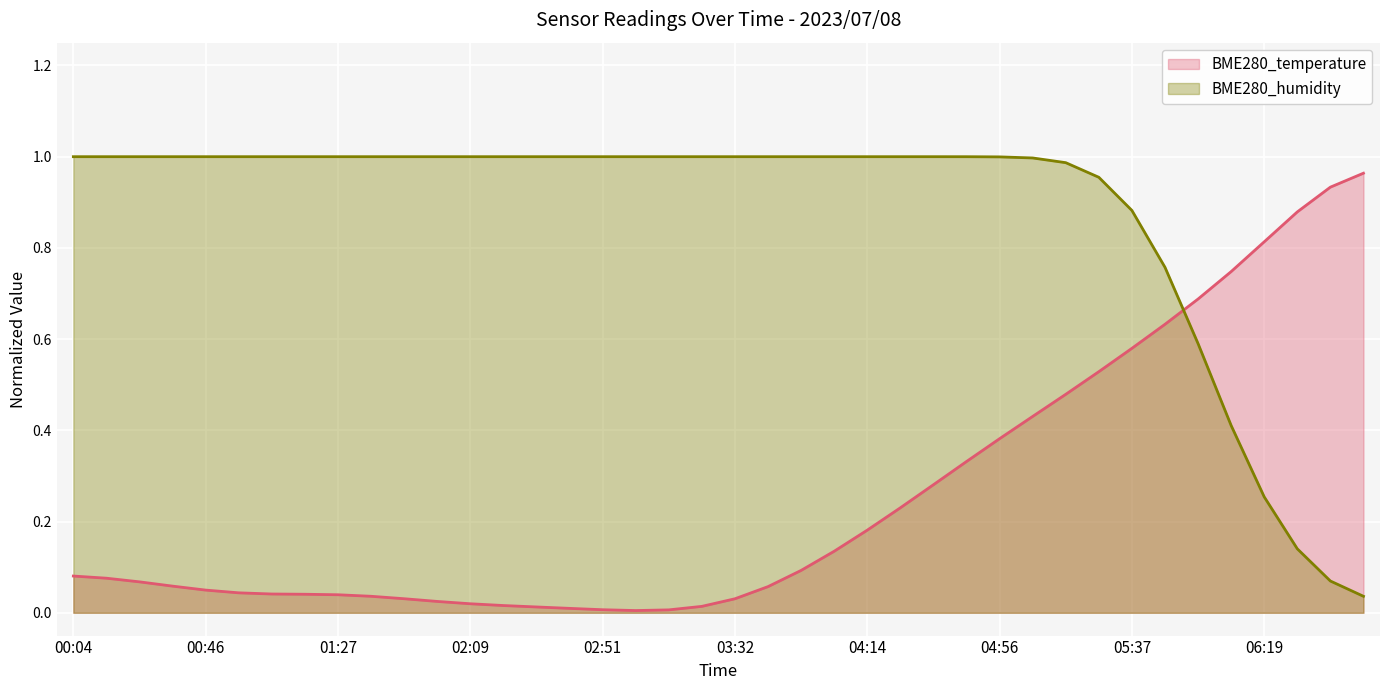

Which category has the highest value in the BME280_temperature series?

06:50